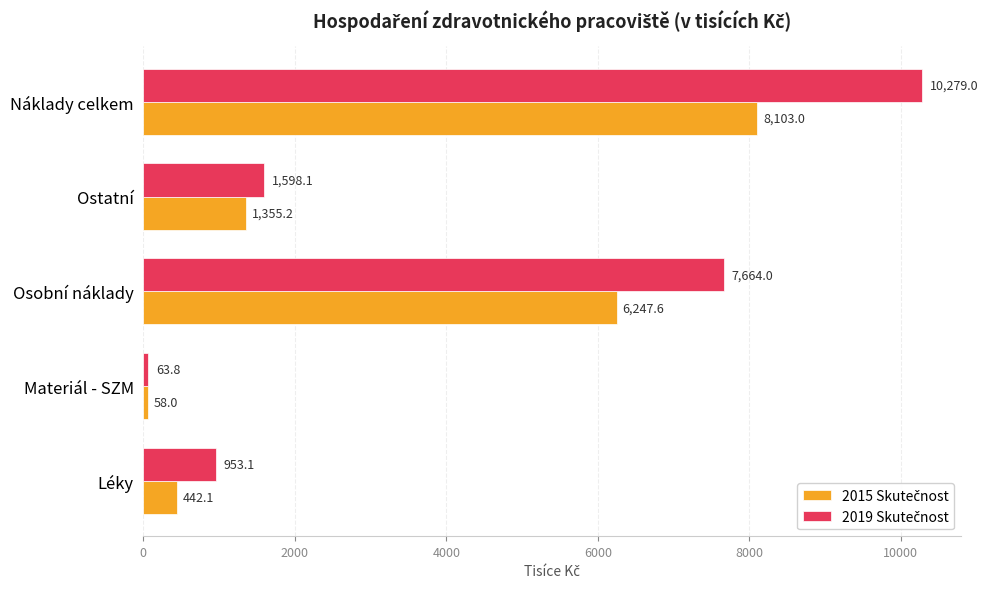

What is the difference between the highest and lowest values at Léky?

511.0